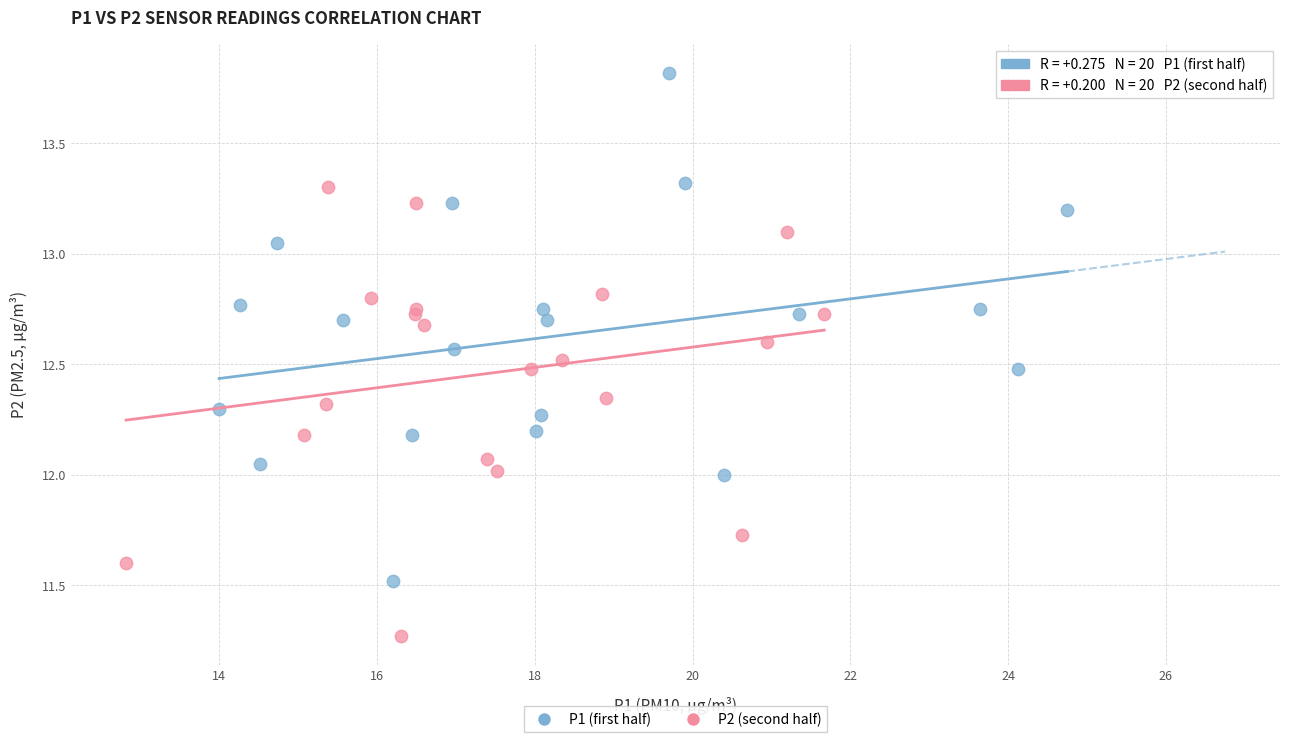

Which series contains the lowest Y value?

P2 (second half)